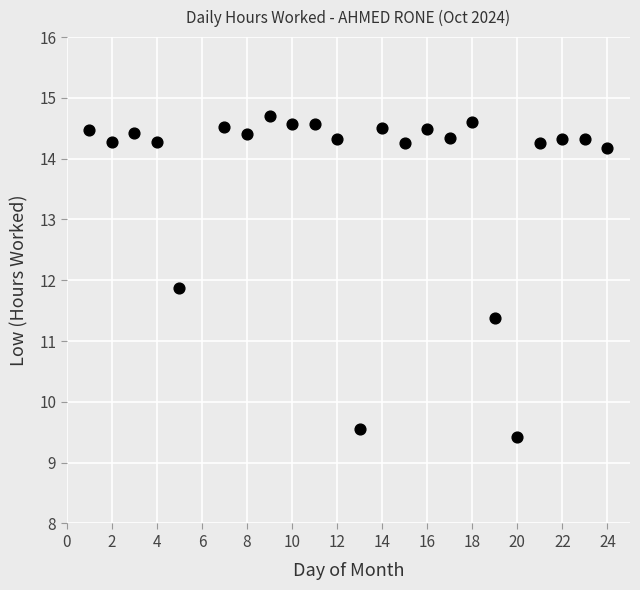

What Y value in the scatter plot is closest to 12?

11.9